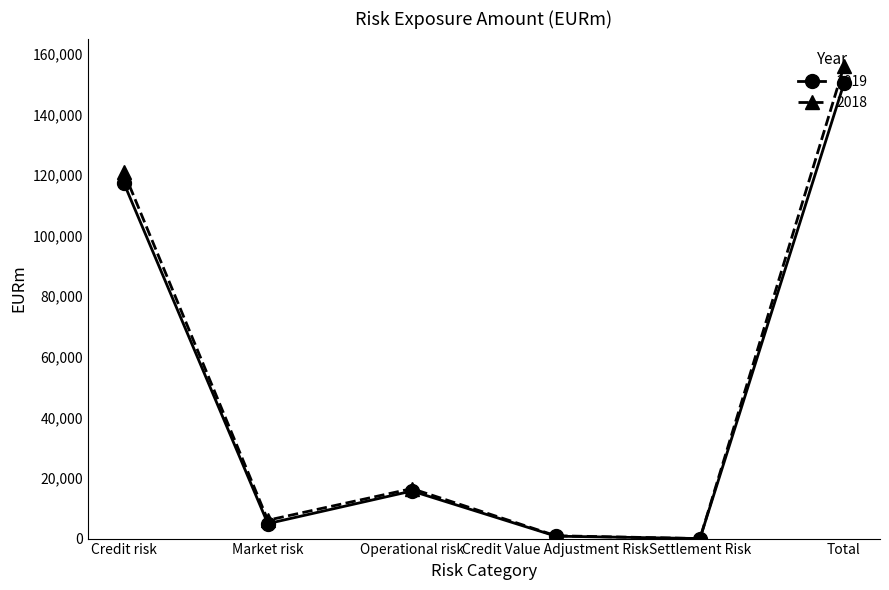

At which label is 2018 closest to 77943?

Credit risk